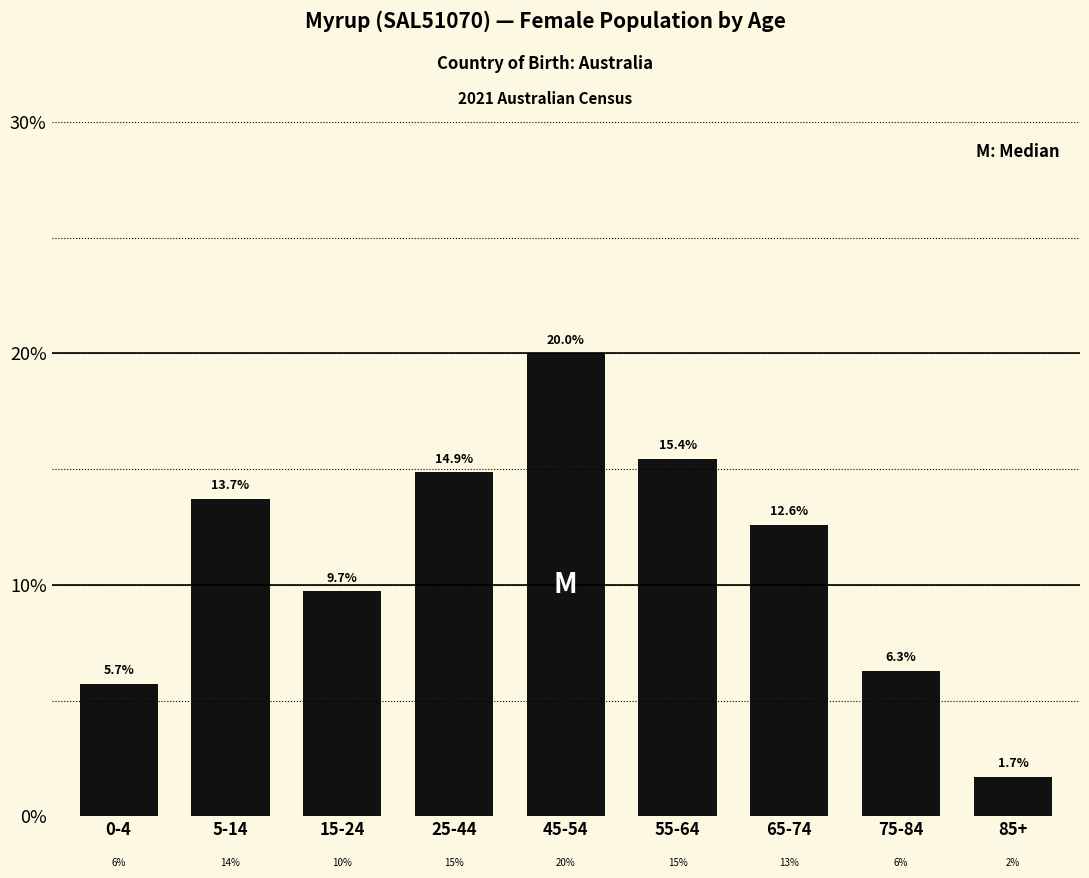

Reading right to left, transcribe all the data shown in this chart.

1.7	6.3	12.6	15.4	20.0	14.9	9.7	13.7	5.7